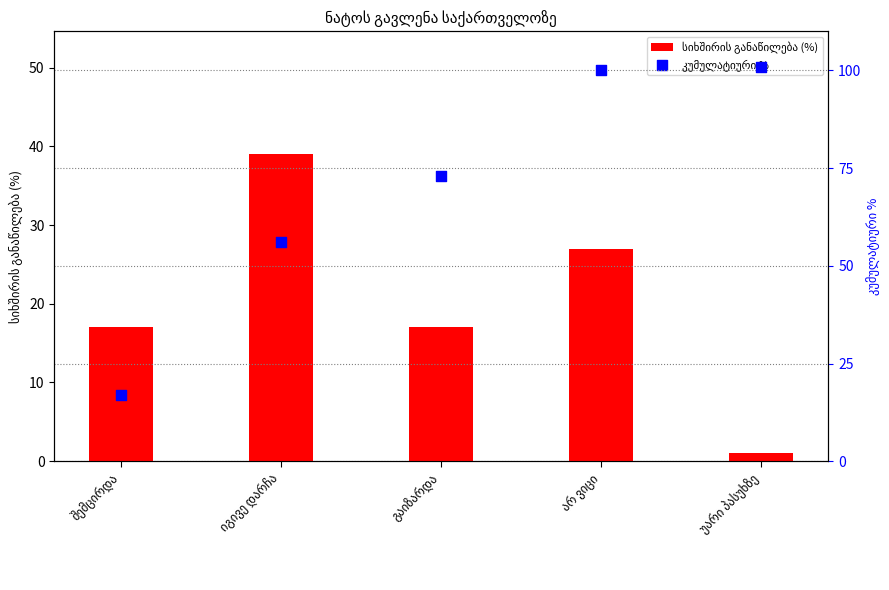

What are all the series names shown in the legend?

სიხშირის განაწილება (%), კუმულატიური %